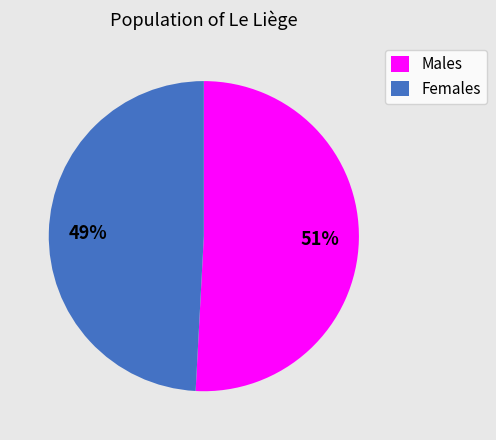

Does Males represent more than half of the total?

Yes